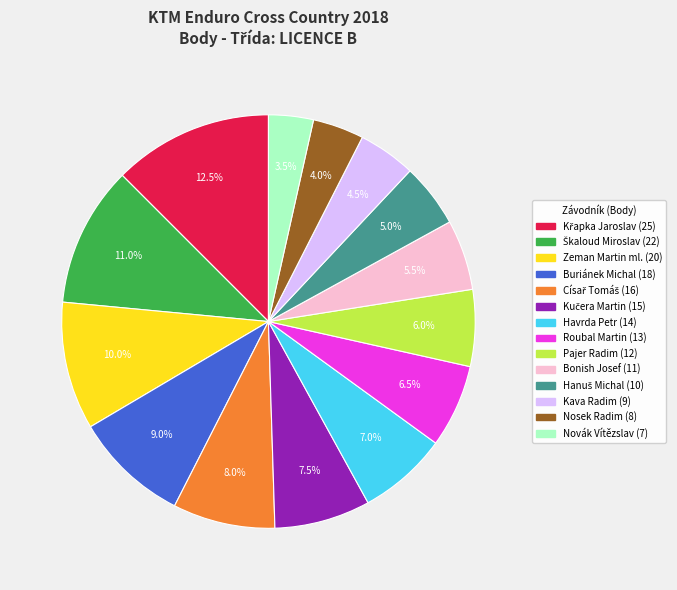

Is Kava Radim the majority of the pie?

No